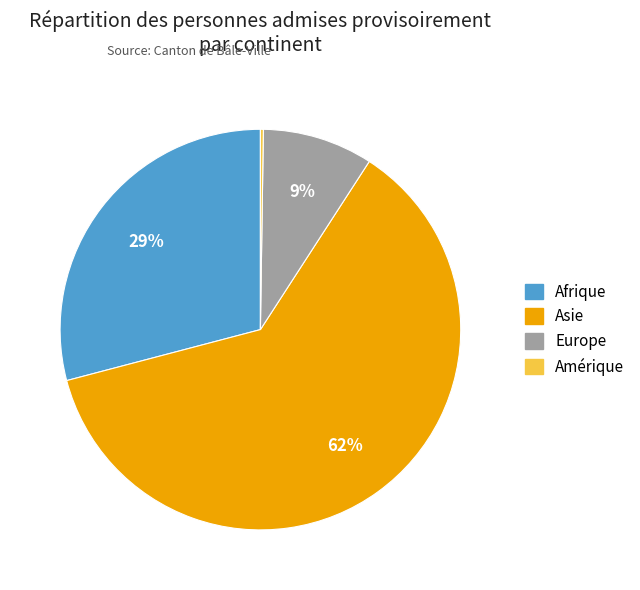

Is there any slice that represents more than half of the pie?

Yes